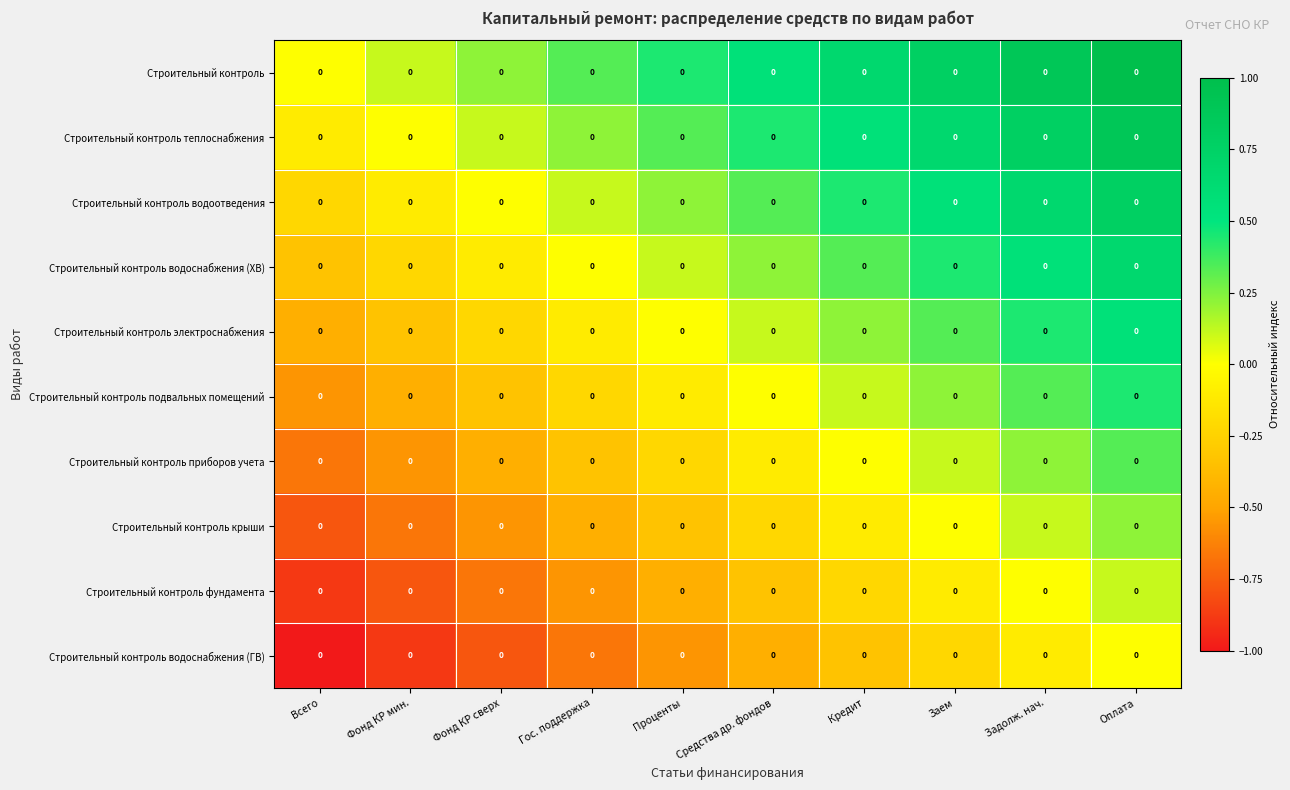

What is the difference between the maximum and minimum values in the Строительный контроль крыши series?

1.0